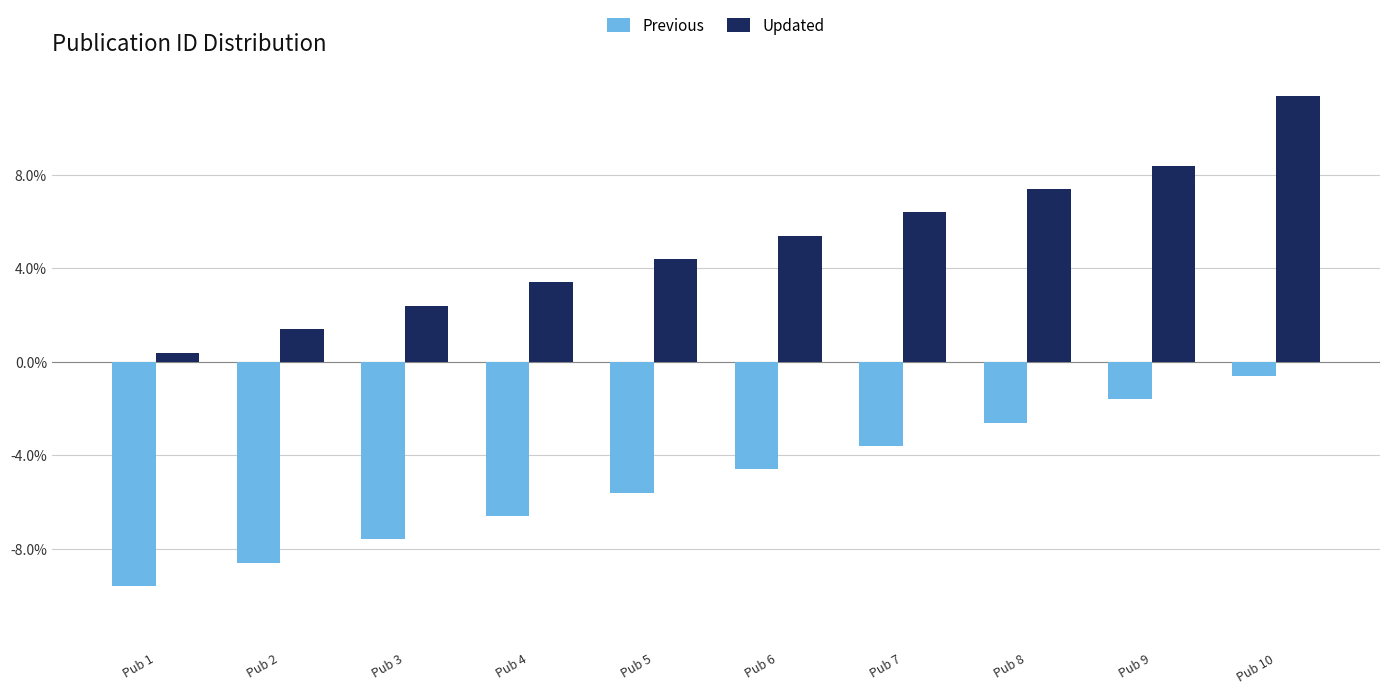

How many values in the Previous series are below -4?

6